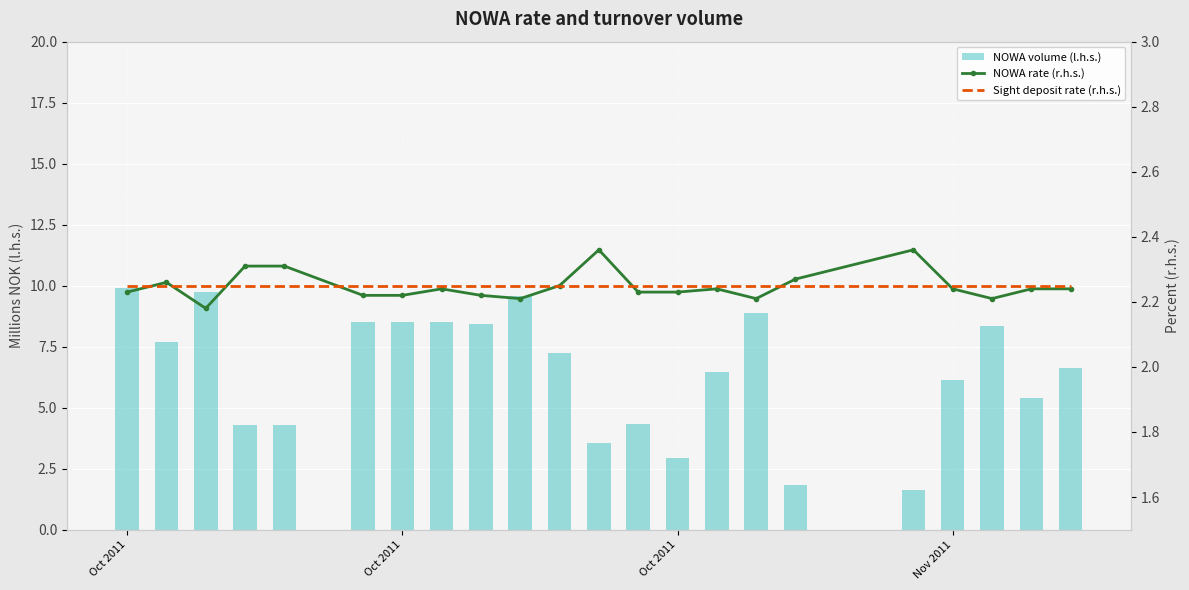

Where does the NOWA volume (l.h.s.) series first go above 7?

Oct 2011